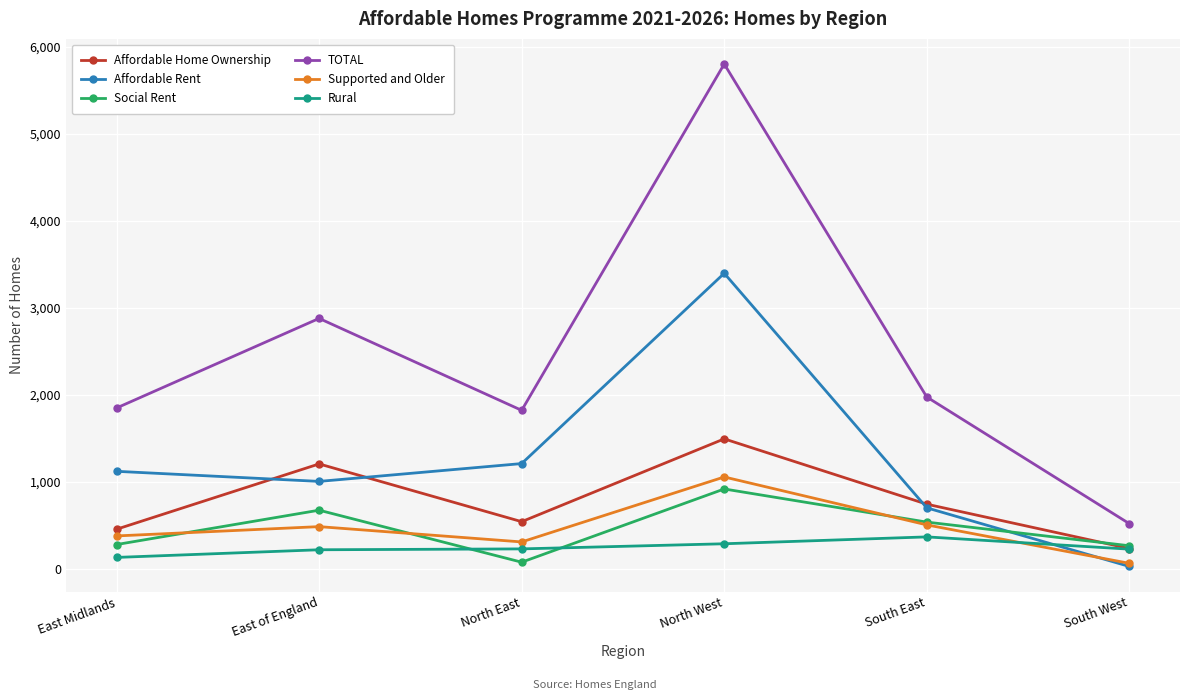

What are all the series names shown in the legend?

Affordable Home Ownership, Affordable Rent, Social Rent, TOTAL, Supported and Older, Rural